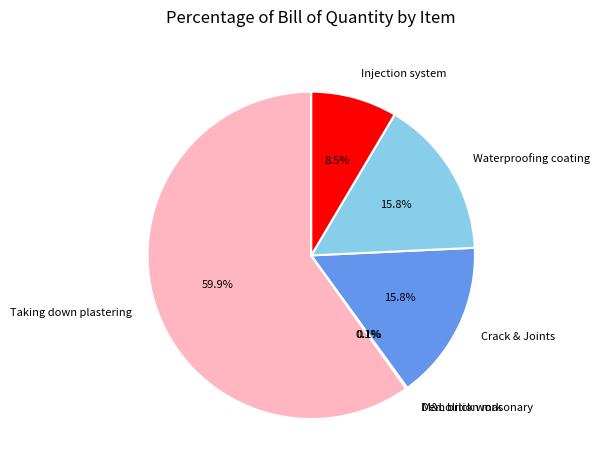

What is the largest slice in the pie chart?

Taking down plastering